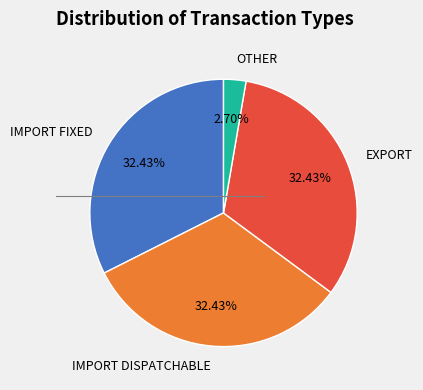

What is the ratio of the value at IMPORT FIXED to the value at EXPORT?

1.0